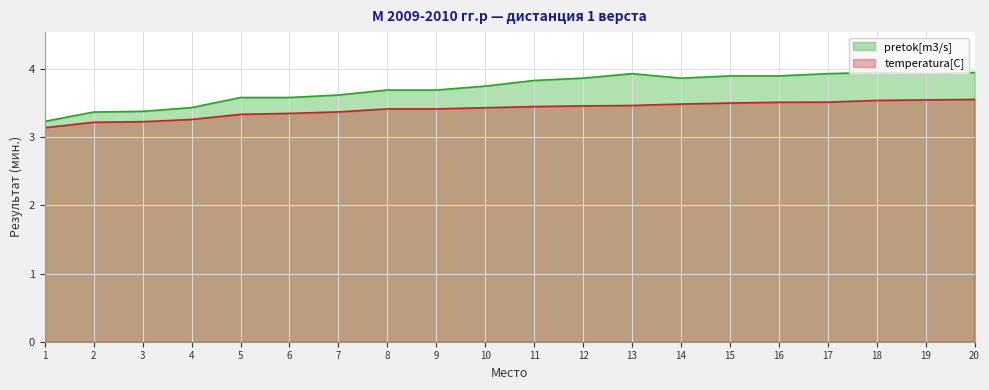

Which series has the widest spread of values?

pretok[m3/s]